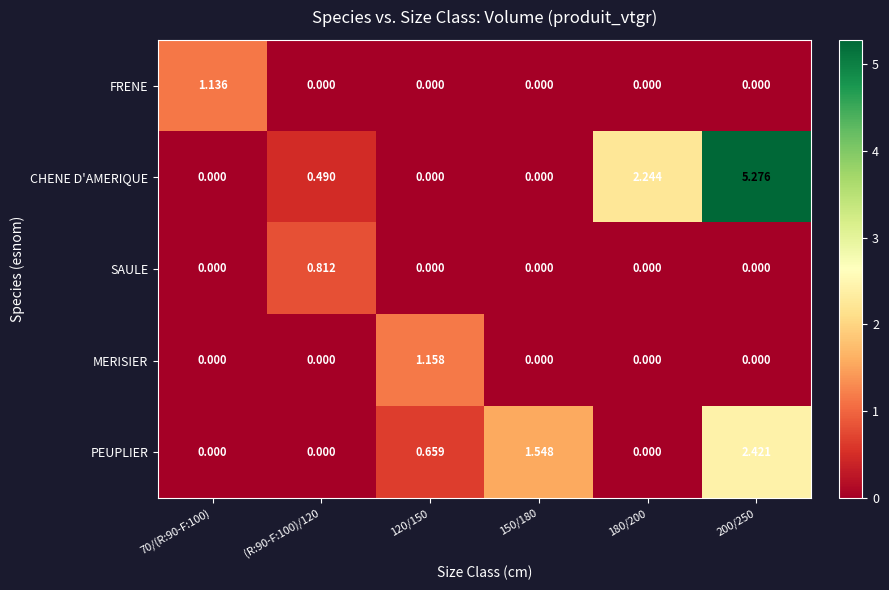

Which series has the largest total across all categories?

CHENE D'AMERIQUE